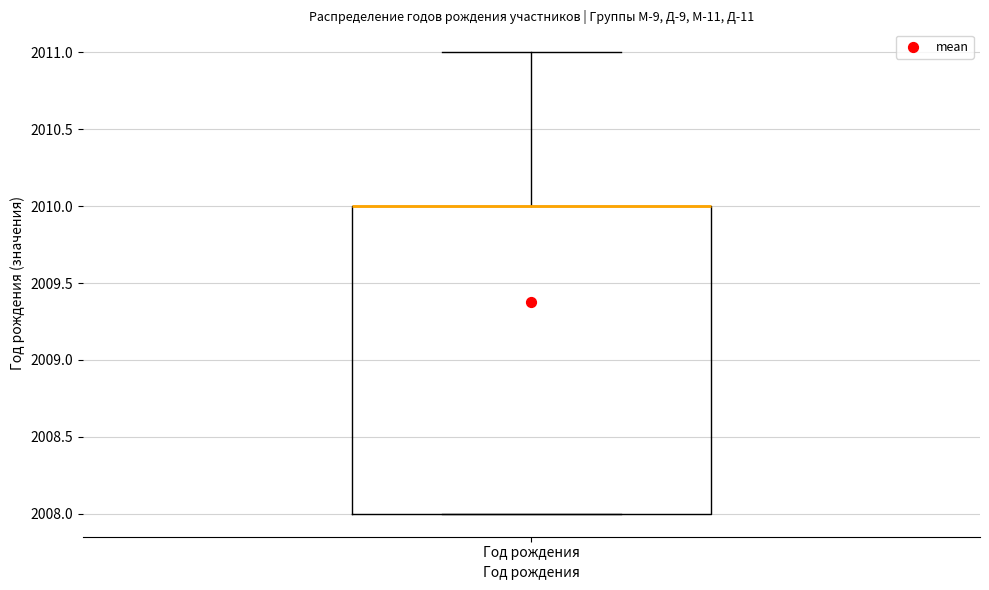

Where does the upper whisker of the box for Год рождения end on the y-axis? The values are not printed on the chart, so give them approximately, as read against the axis.

2011